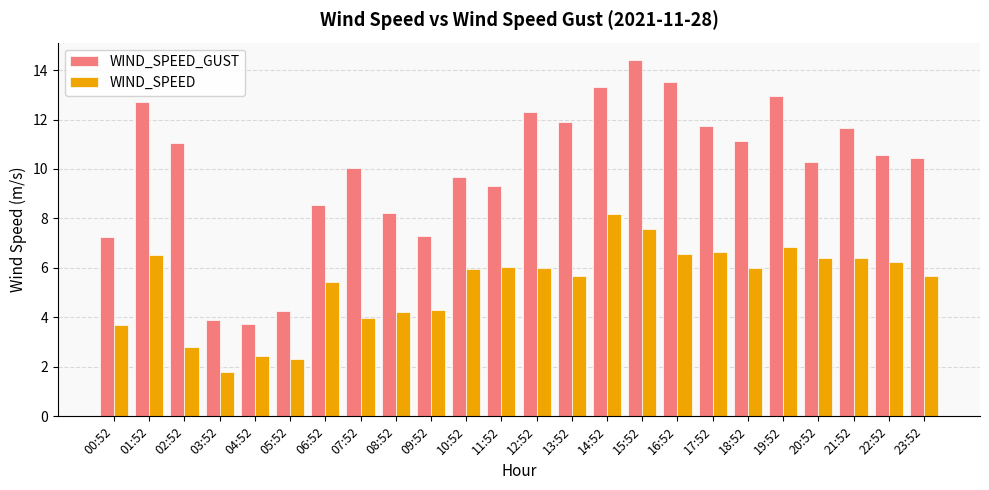

Read the WIND_SPEED value at 07:52.

4.0